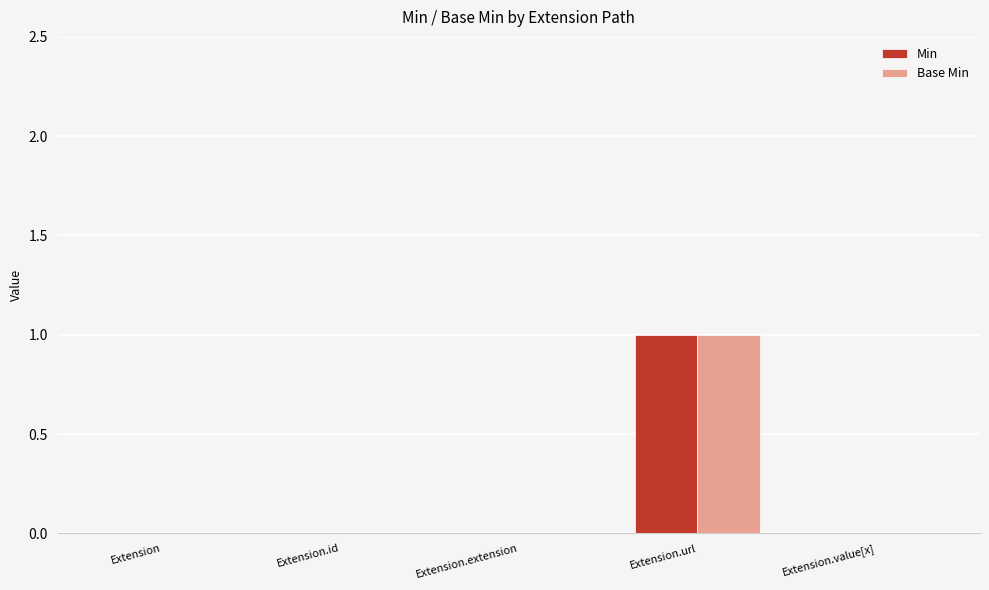

How many groups of bars are there?

5